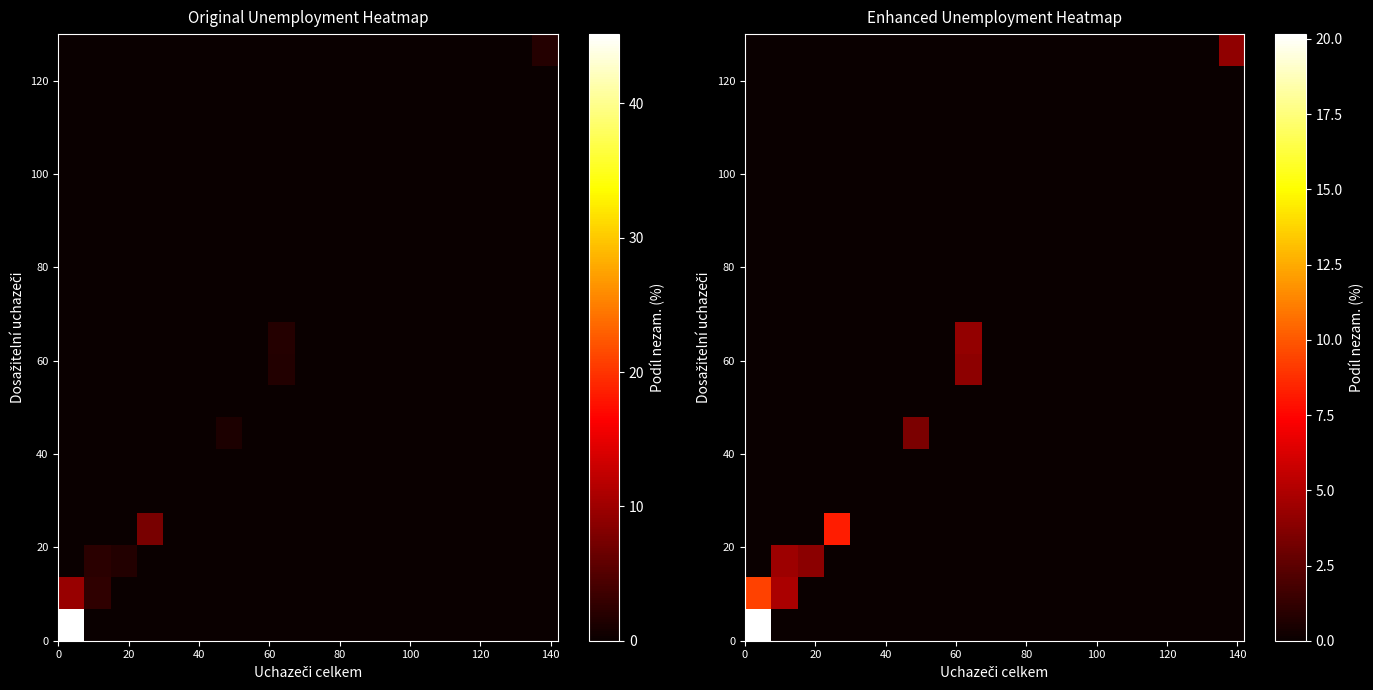

What is the maximum value shown in the chart?

20.2